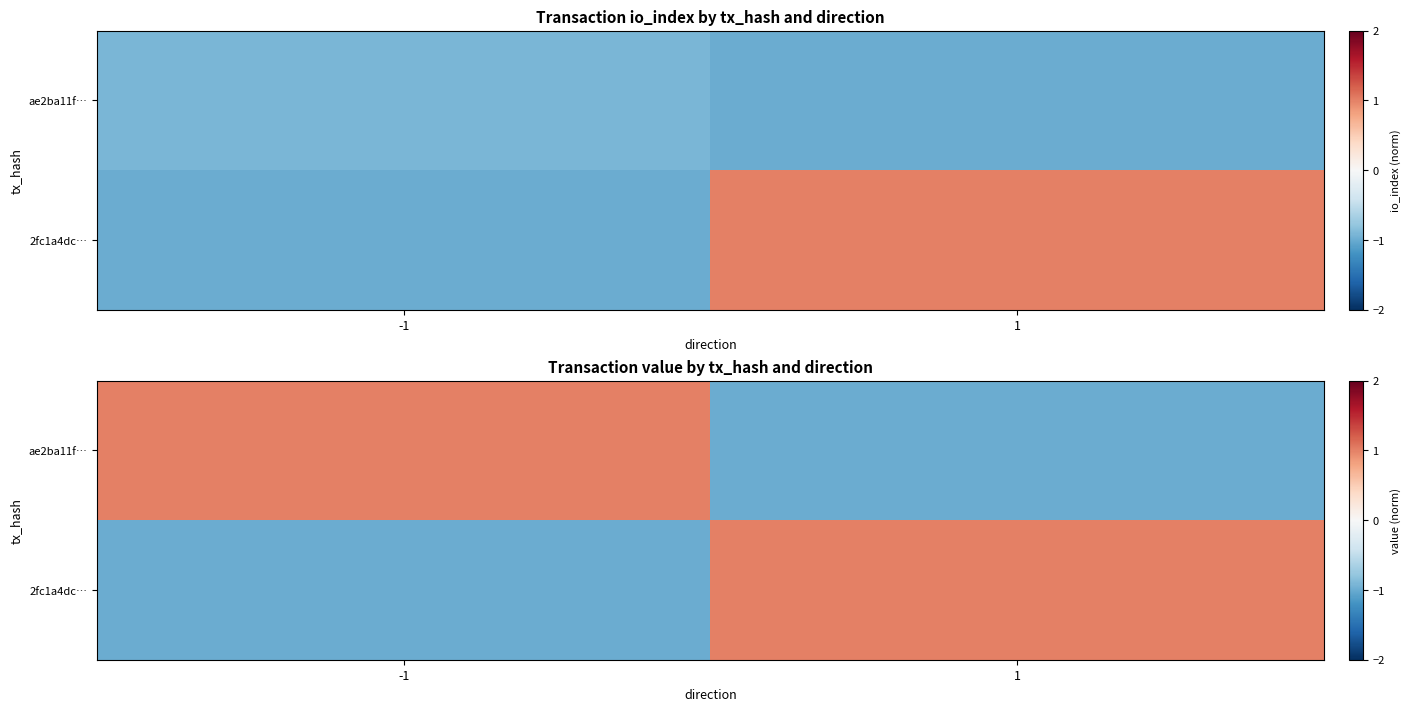

What is the maximum value for ae2ba11f…?

1